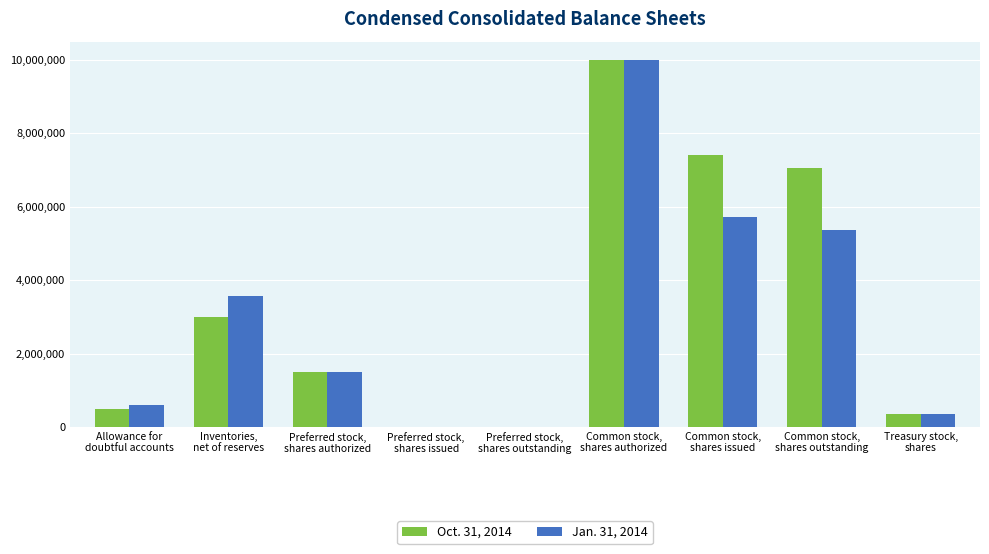

The value of Jan. 31, 2014 at Common stock,
shares outstanding is 5356739. True or false?

True